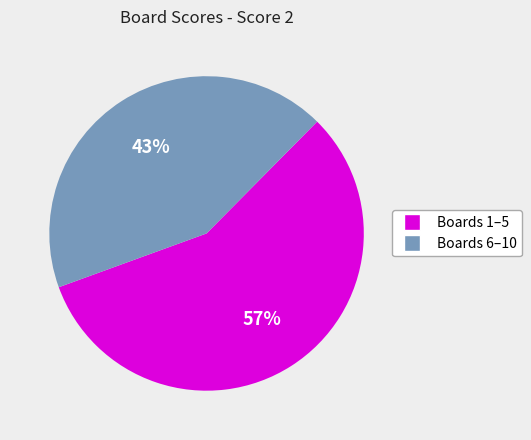

Is there a majority slice in this chart?

Yes